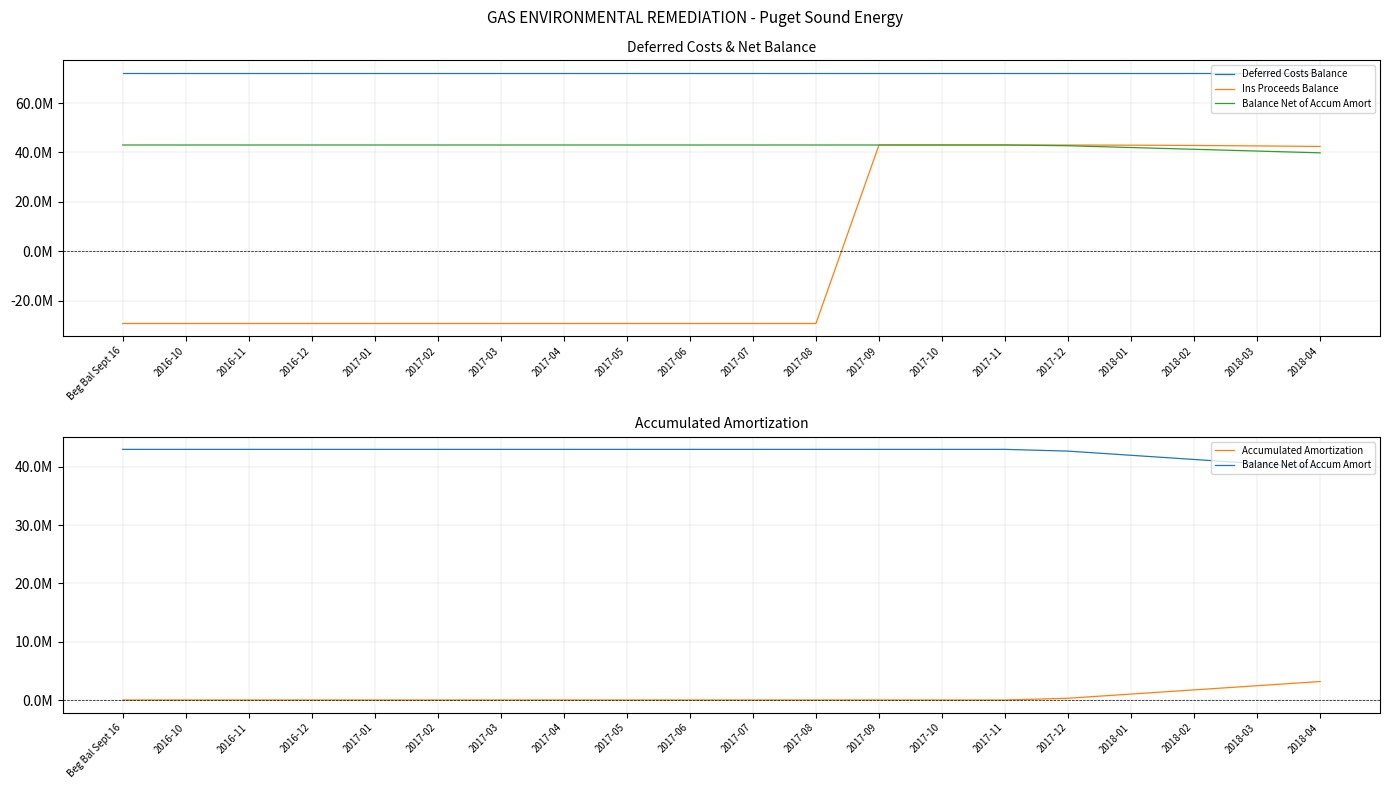

Rank the series at 2018-02 from highest to lowest value.

Deferred Costs Balance, Ins Proceeds Balance, Balance Net of Accum Amort, Accumulated Amortization